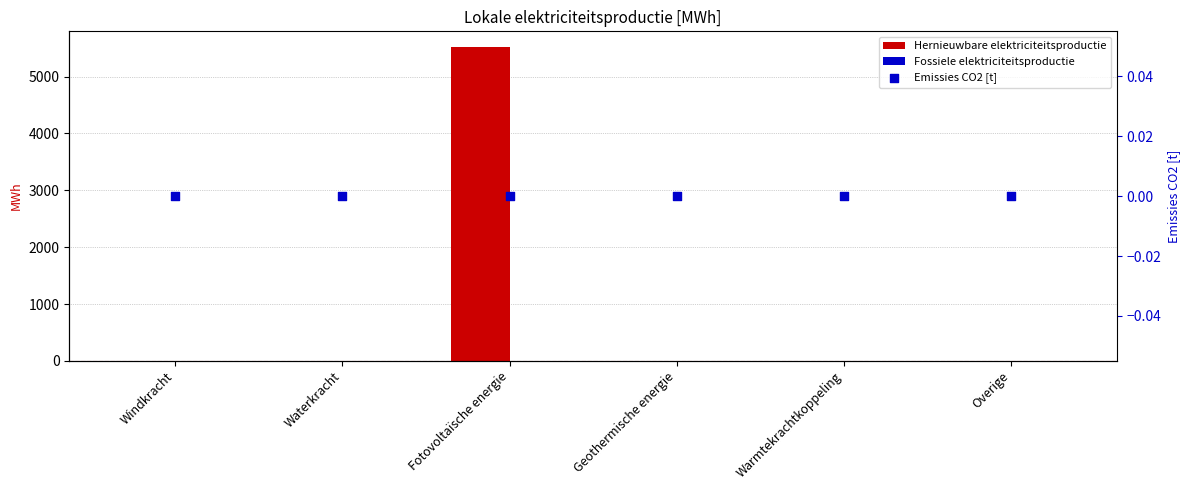

At how many categories does at least one series exceed 3711?

1